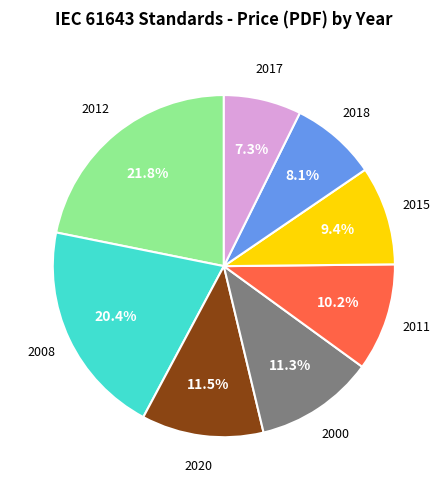

Does any single category account for the majority?

No